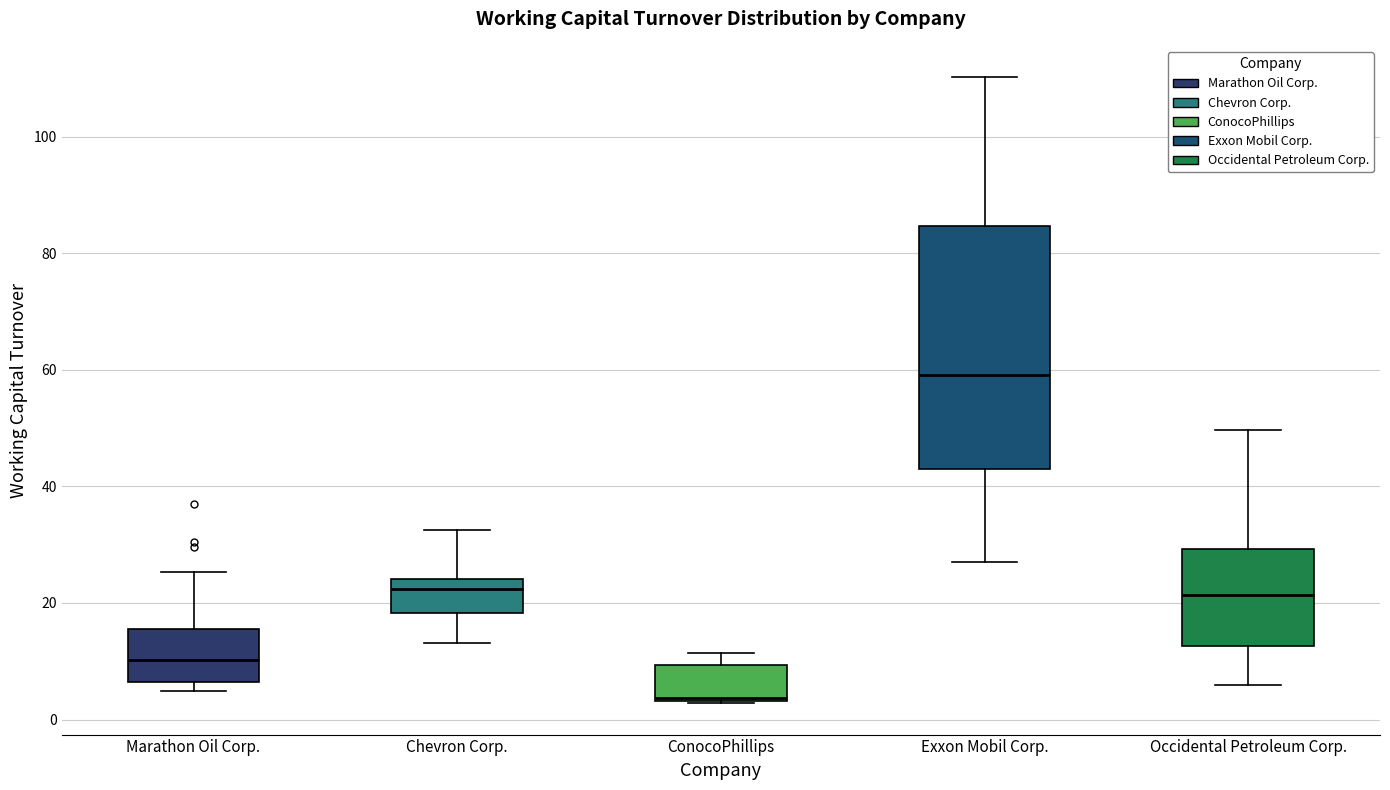

Reading left to right, read every box against the y-axis: the position of its median line, the range the box covers, and the ends of its whiskers. The values are not printed on the chart, so give them approximately, as read against the axis.

Marathon Oil Corp.: median 10, box 6 to 16, whiskers 4 to 26
Chevron Corp.: median 22, box 18 to 24, whiskers 14 to 32
ConocoPhillips: median 4, box 4 to 10, whiskers 2 to 12
Exxon Mobil Corp.: median 60, box 44 to 84, whiskers 26 to 110
Occidental Petroleum Corp.: median 22, box 12 to 30, whiskers 6 to 50